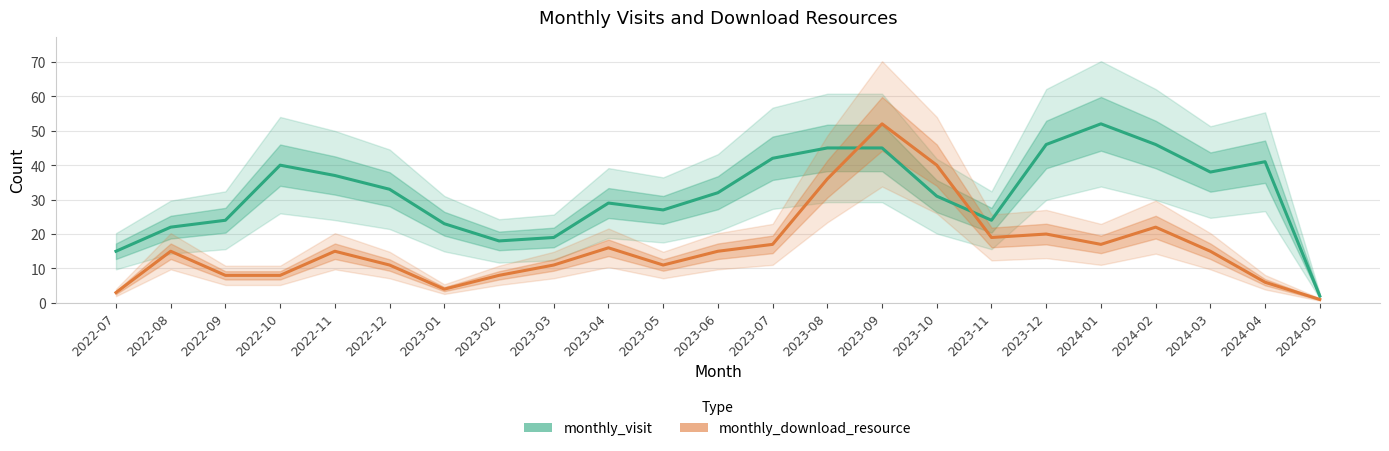

Reading left to right, what are all the values shown in this chart?

monthly_visit: 2022-07=15	2022-08=22	2022-09=24	2022-10=40	2022-11=37	2022-12=33	2023-01=23	2023-02=18	2023-03=19	2023-04=29	2023-05=27	2023-06=32	2023-07=42	2023-08=45	2023-09=45	2023-10=31	2023-11=24	2023-12=46	2024-01=52	2024-02=46	2024-03=38	2024-04=41	2024-05=2
monthly_download_resource: 2022-07=3	2022-08=15	2022-09=8	2022-10=8	2022-11=15	2022-12=11	2023-01=4	2023-02=8	2023-03=11	2023-04=16	2023-05=11	2023-06=15	2023-07=17	2023-08=36	2023-09=52	2023-10=40	2023-11=19	2023-12=20	2024-01=17	2024-02=22	2024-03=15	2024-04=6	2024-05=1